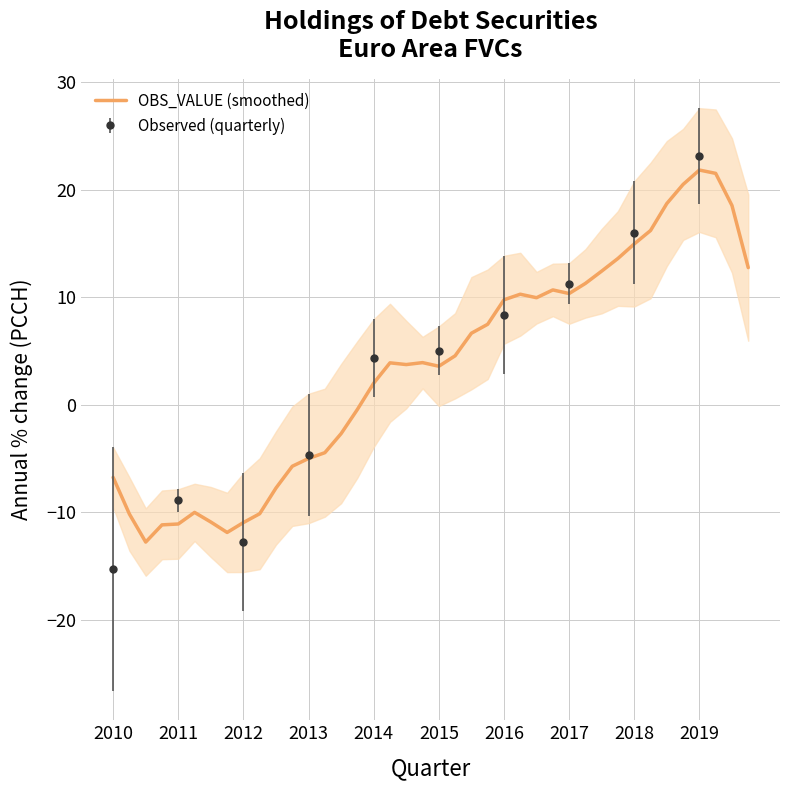

How many data points are above 3?

23